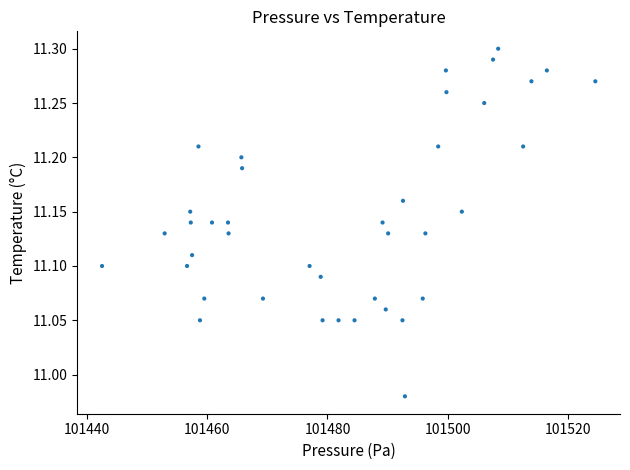

What is the range of X values (max minus min)?

82.0